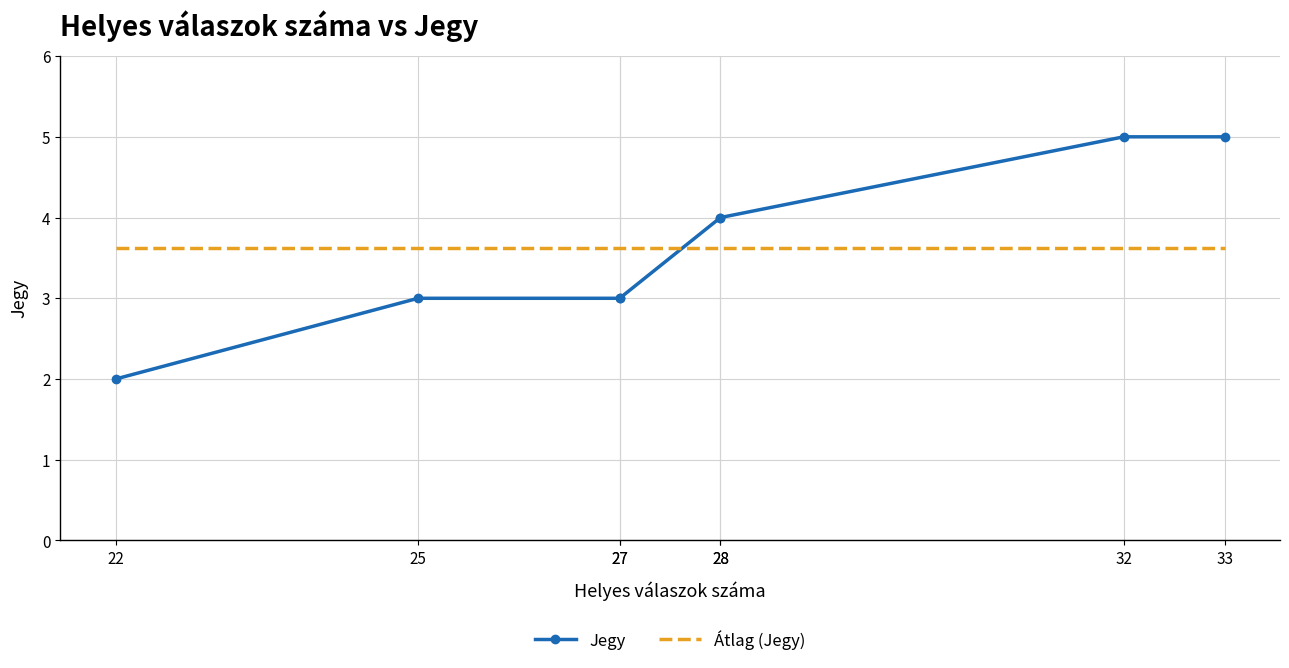

What is the greatest value displayed?

5.0